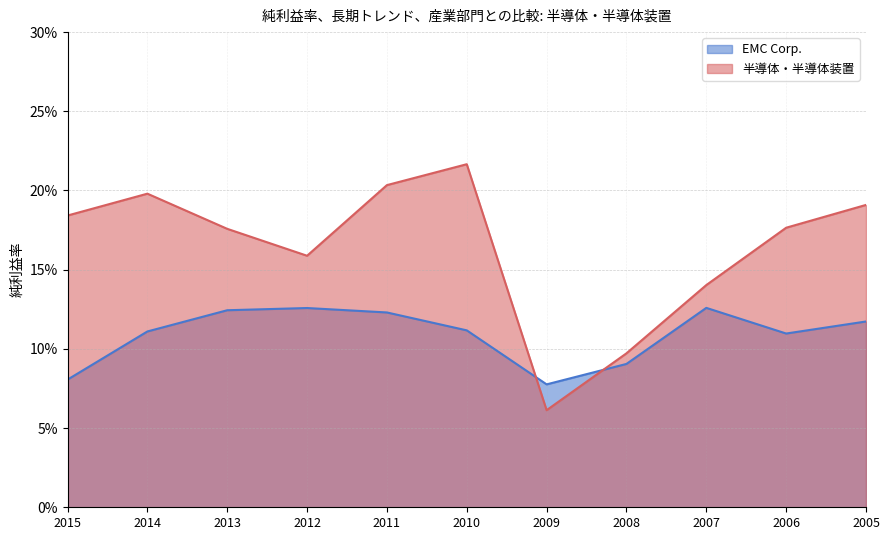

Reading left to right, transcribe all the data shown in this chart.

EMC Corp.: 0.1	0.1	0.1	0.1	0.1	0.1	0.1	0.1	0.1	0.1	0.1
半導体・半導体装置: 0.2	0.2	0.2	0.2	0.2	0.2	0.1	0.1	0.1	0.2	0.2